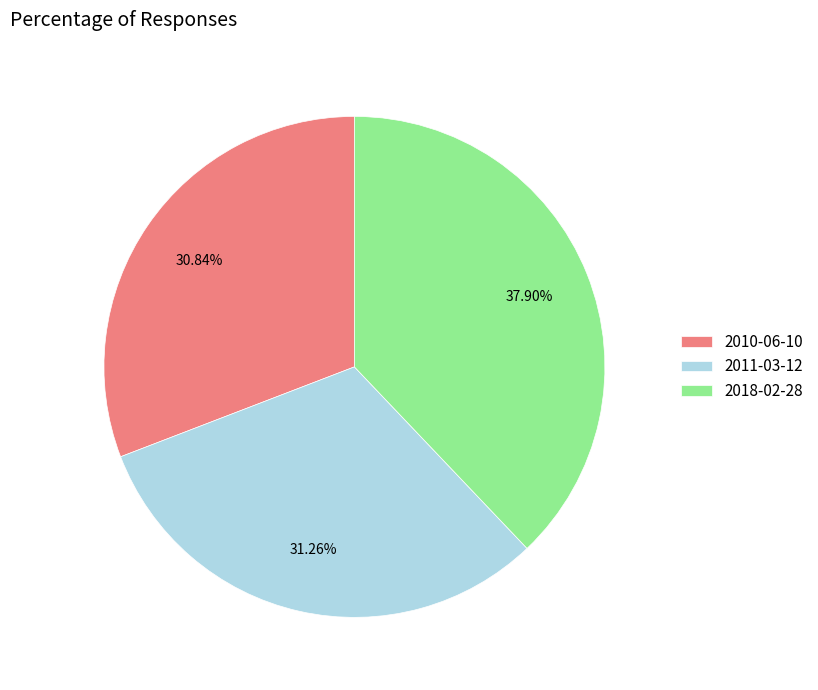

What percentage do 2018-02-28 and 2010-06-10 together represent?

68.7%